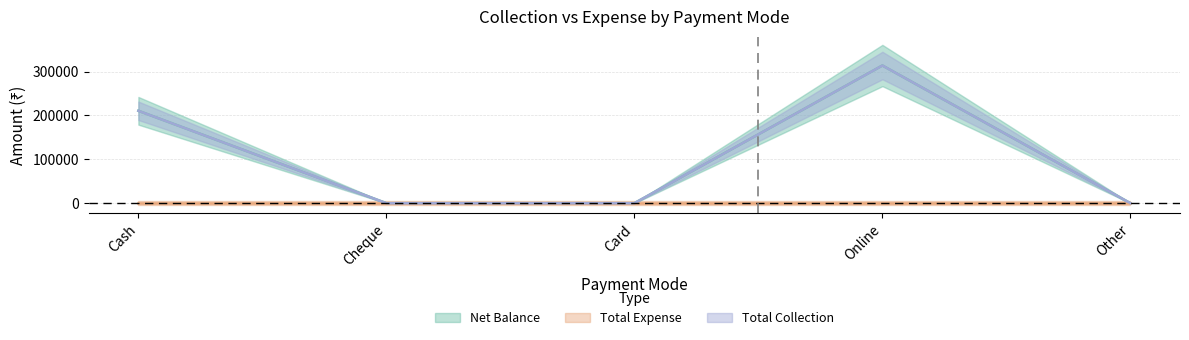

What is the highest value of the Net Balance series?

313997